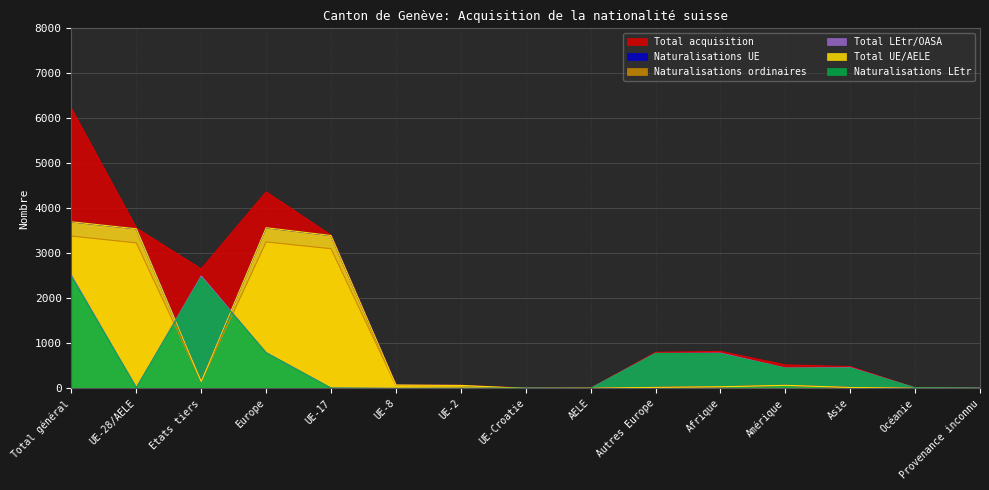

What is the difference between the Naturalisations ordinaires values at UE-2 and AELE?

54